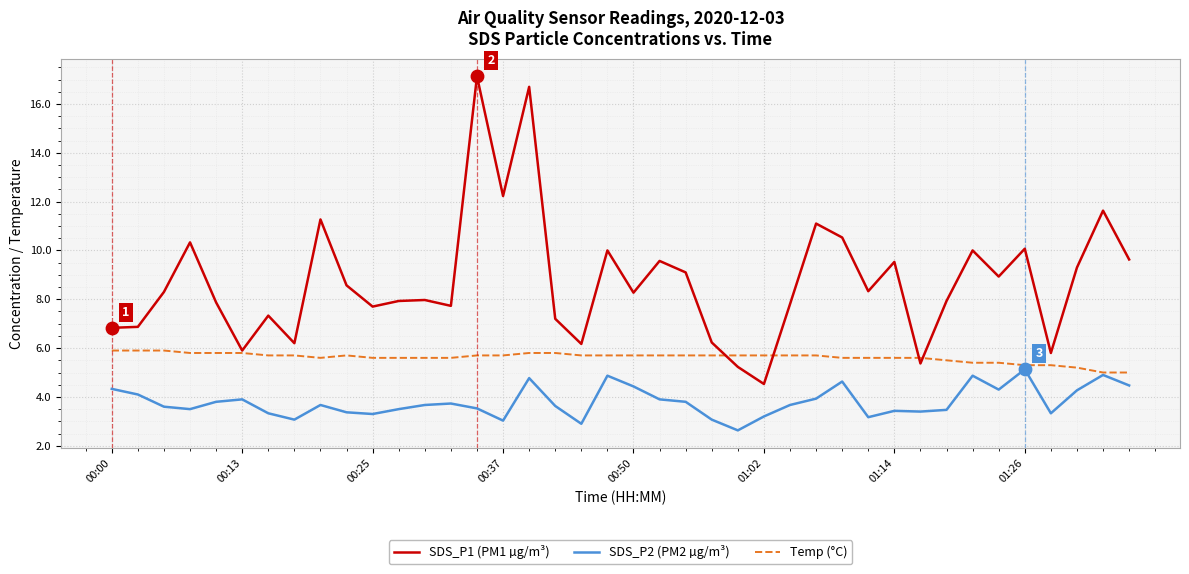

At how many categories does at least one series exceed 5?

40